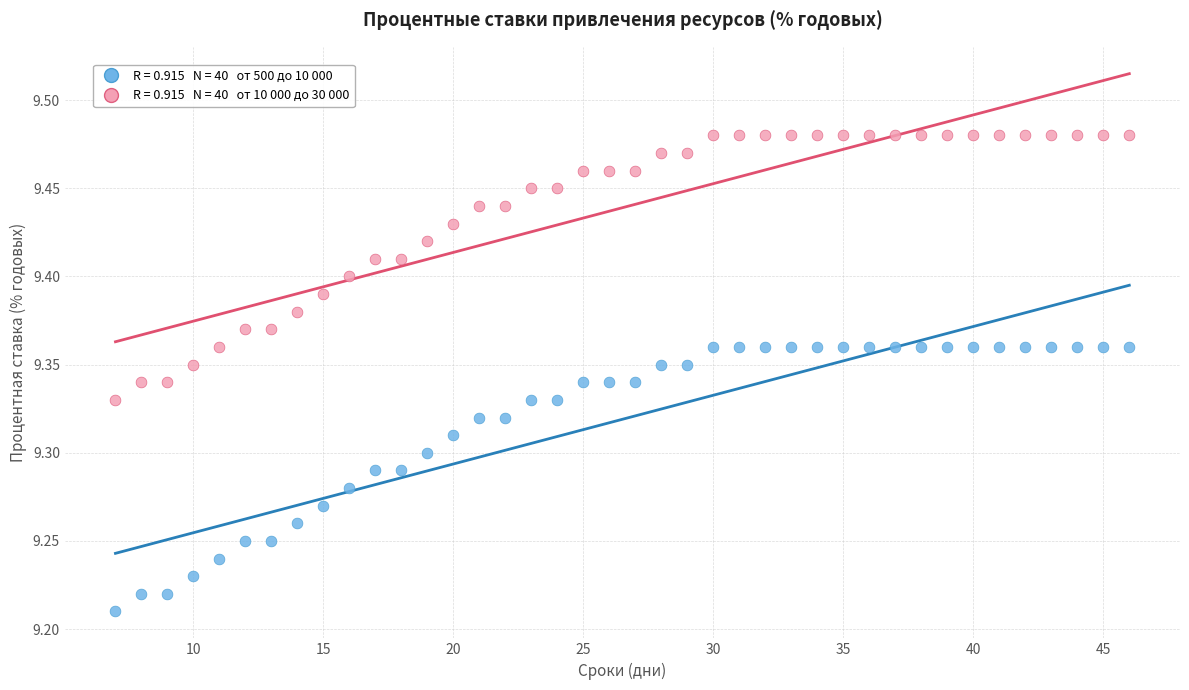

Across all data points, what is the range of X values (max minus min)?

39.0